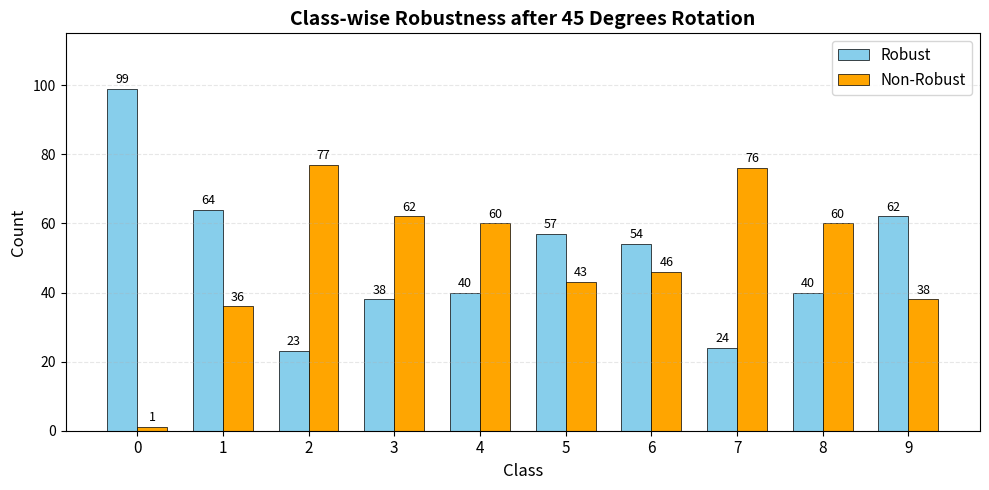

What is the sum of the Robust values at 9 and 4?

102